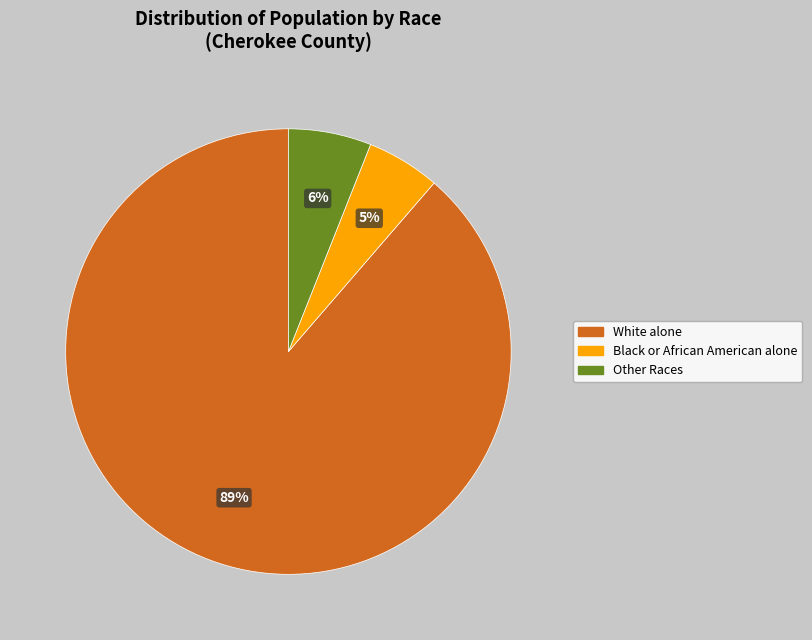

Does any single category account for the majority?

Yes